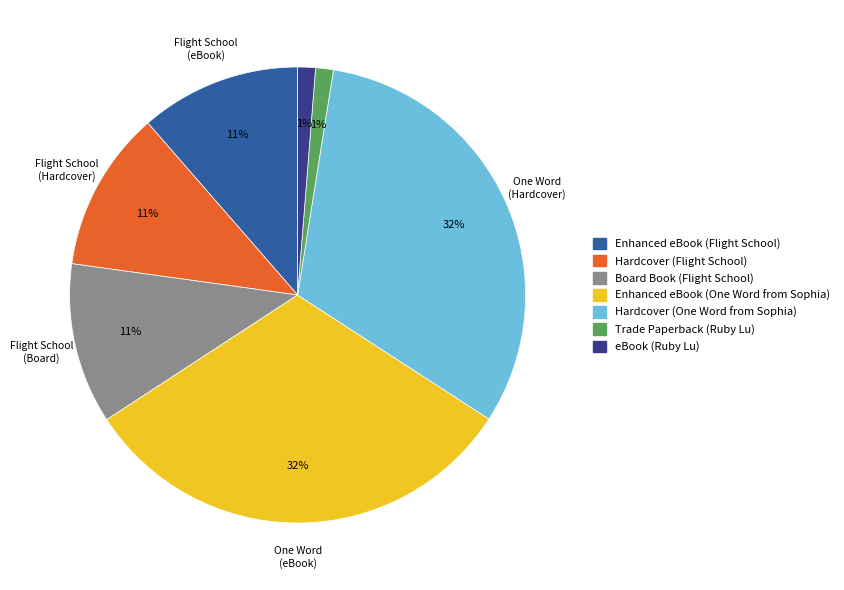

To the nearest percent, what is the average slice percentage?

14%